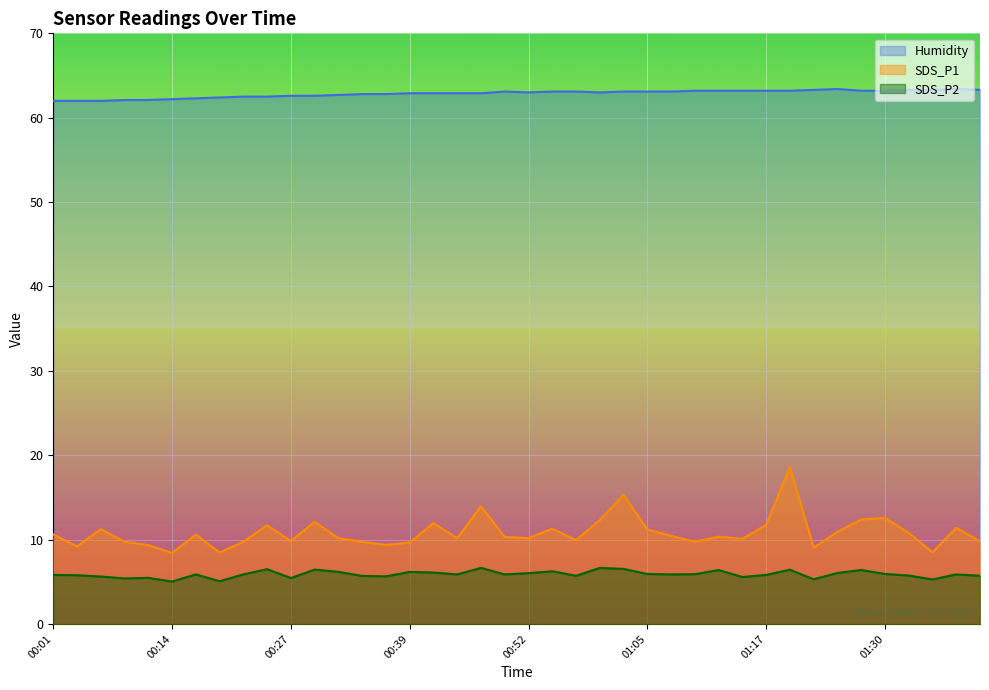

What is the minimum value for SDS_P2?

5.0